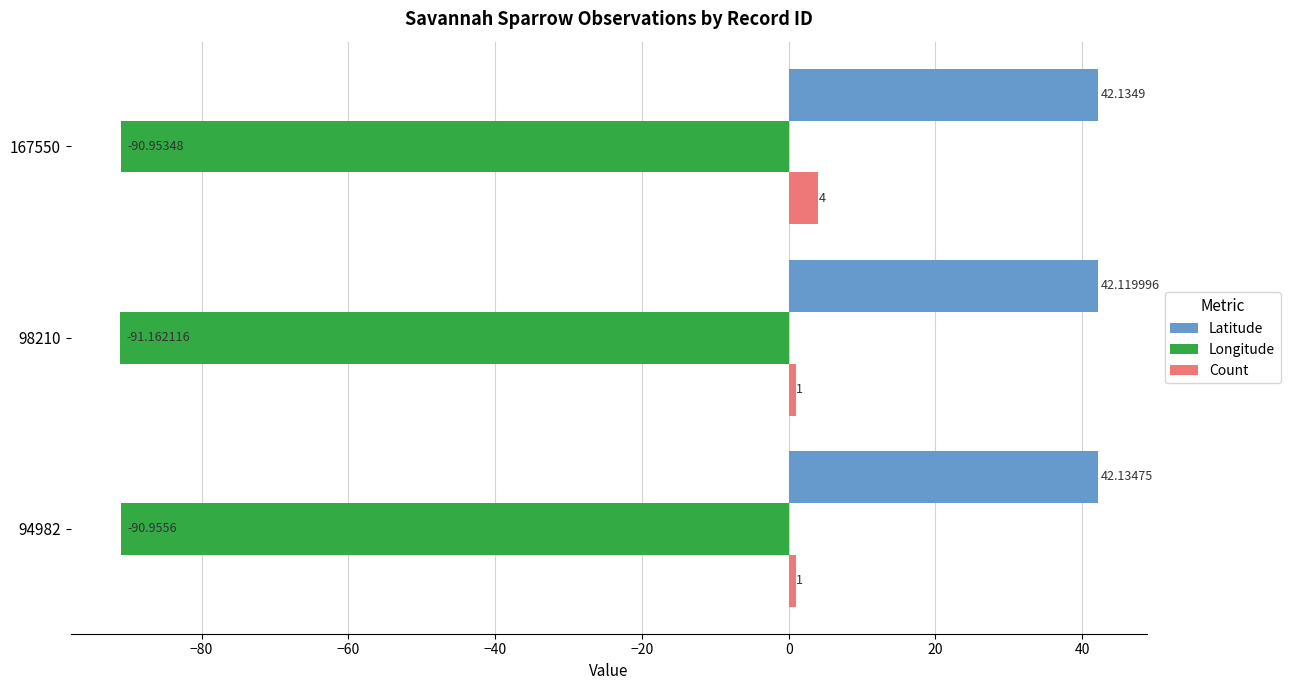

What is the maximum value shown in the chart?

42.1